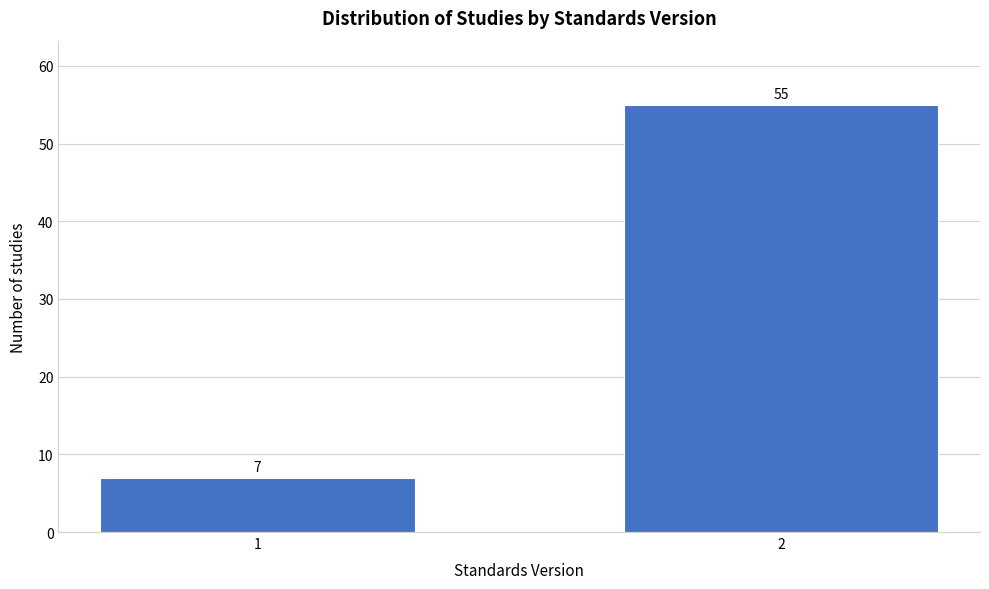

Reading left to right, what are all the values shown in this chart?

1=7	2=55